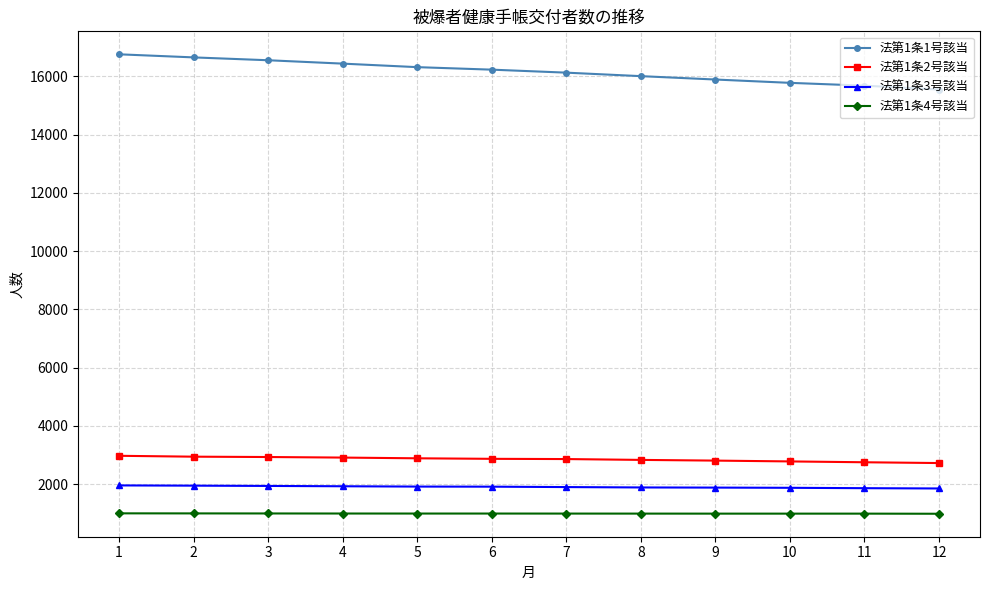

What is the greatest value displayed?

16756